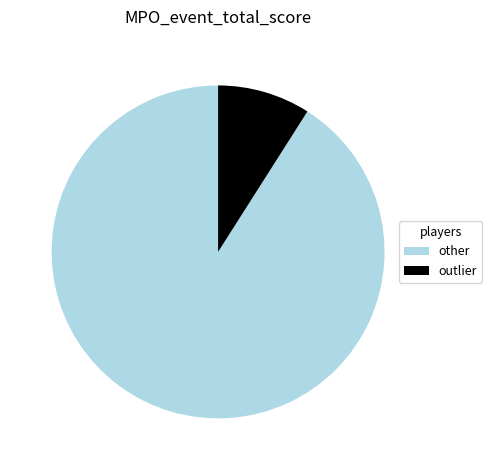

Which has a higher value, other or outlier?

other